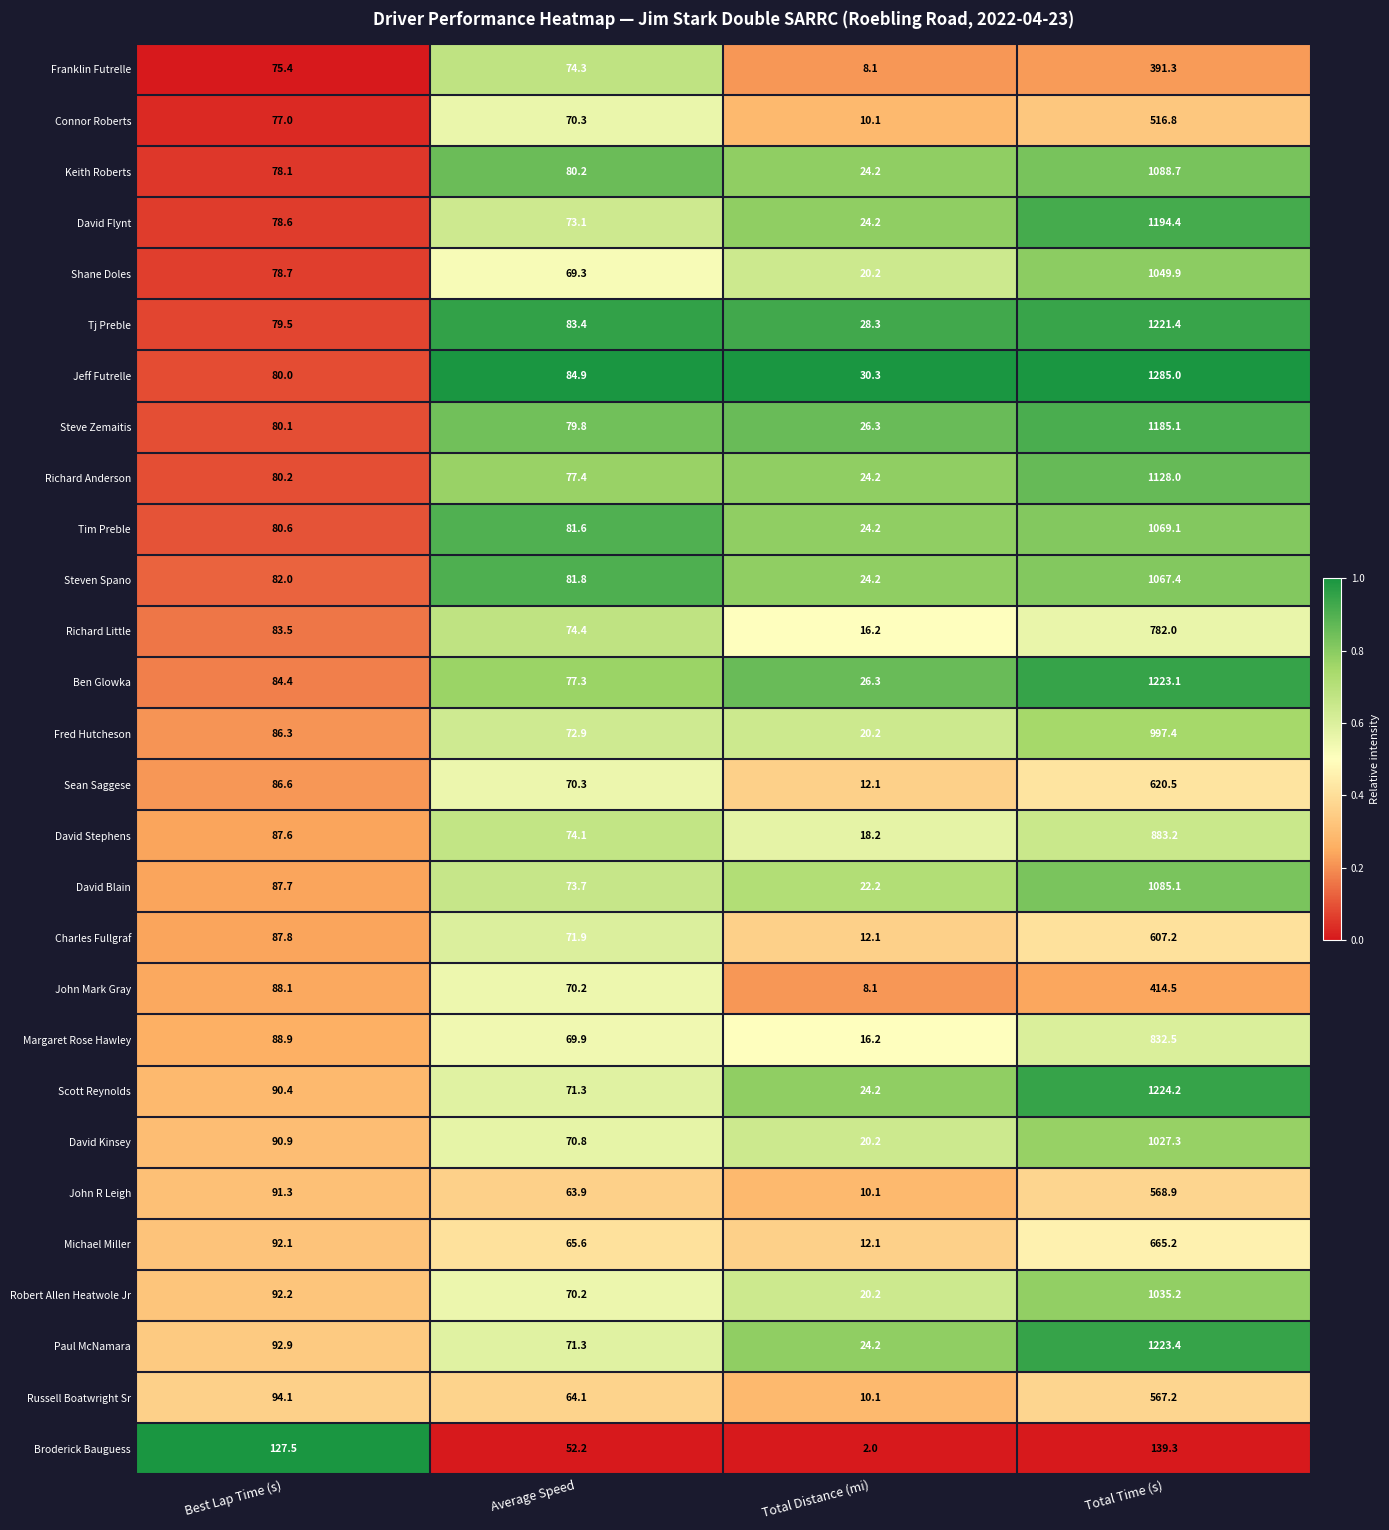

The Steve Zemaitis series shows 549.0 at Total Time (s). True or false?

False